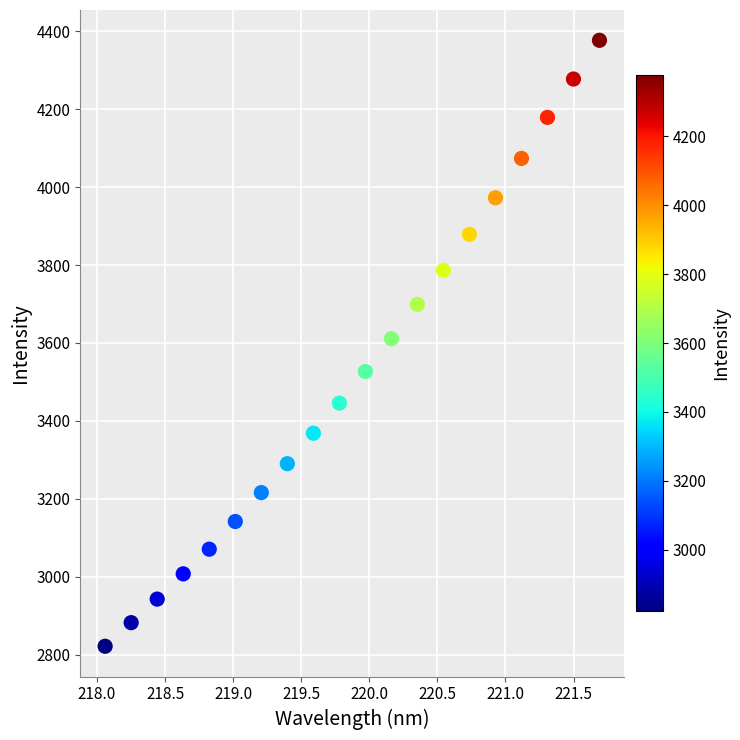

What is the range of Y values (max minus min)?

1556.0